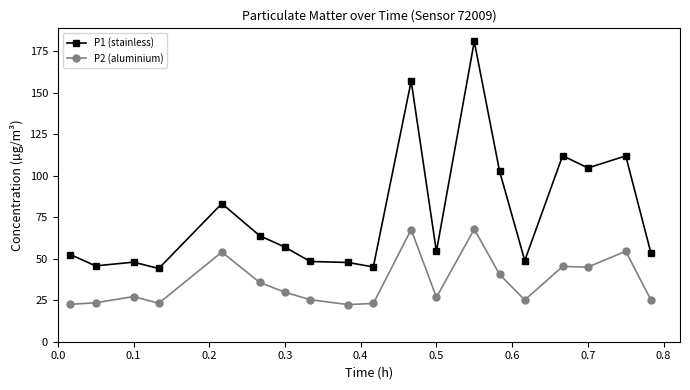

What are all the series names shown in the legend?

P1 (stainless), P2 (aluminium)